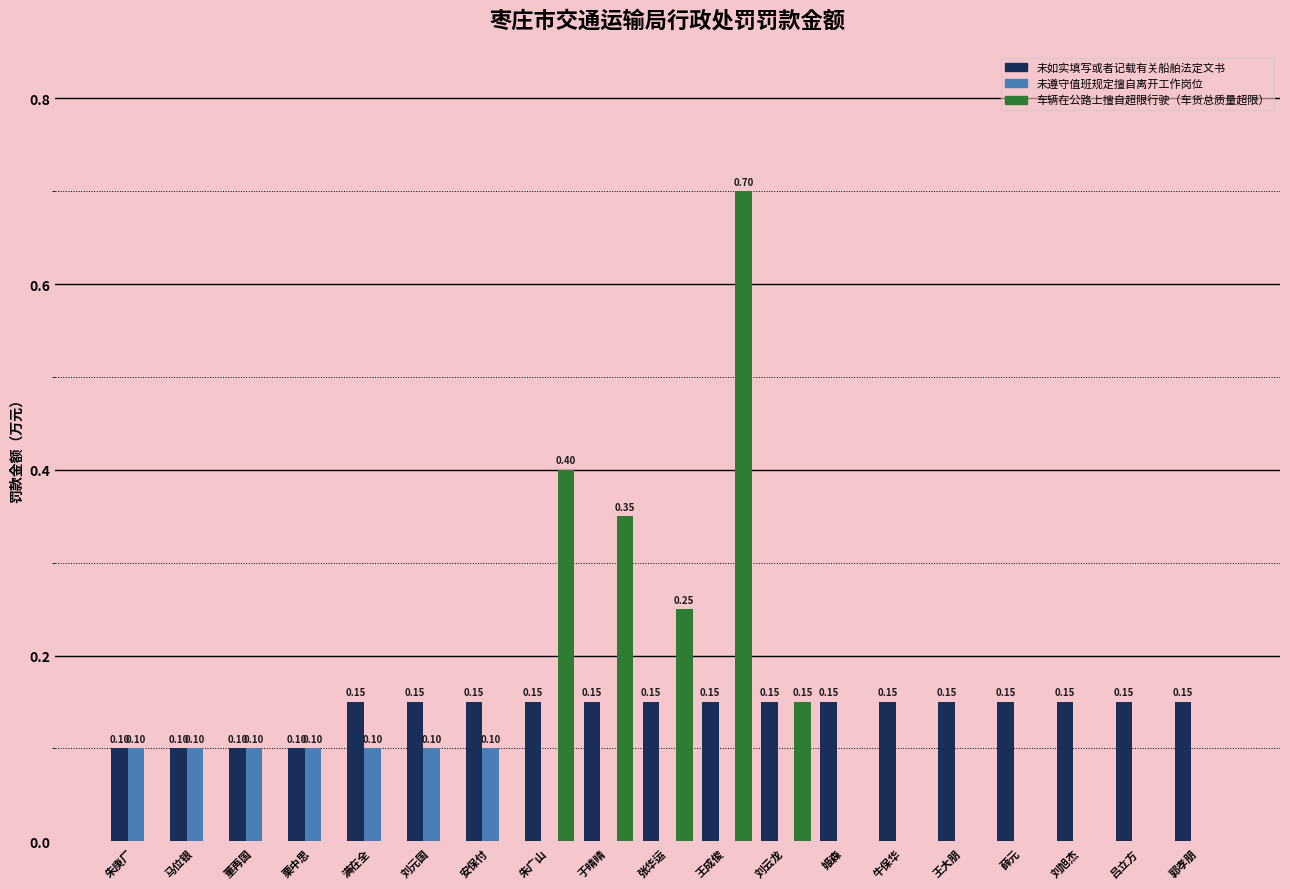

Which series changed the most between 董再国 and 于晴晴?

车辆在公路上擅自超限行驶（车货总质量超限）